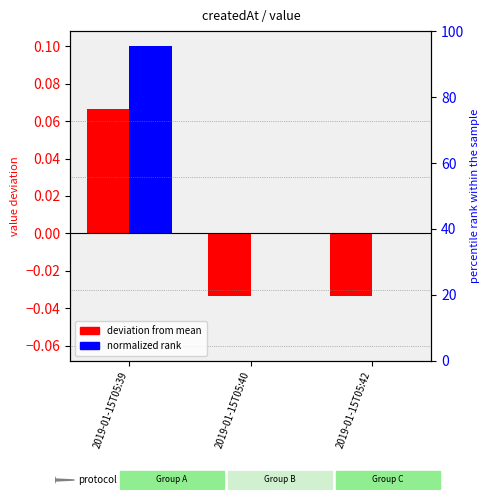

Which series reaches the minimum Y coordinate?

deviation from mean